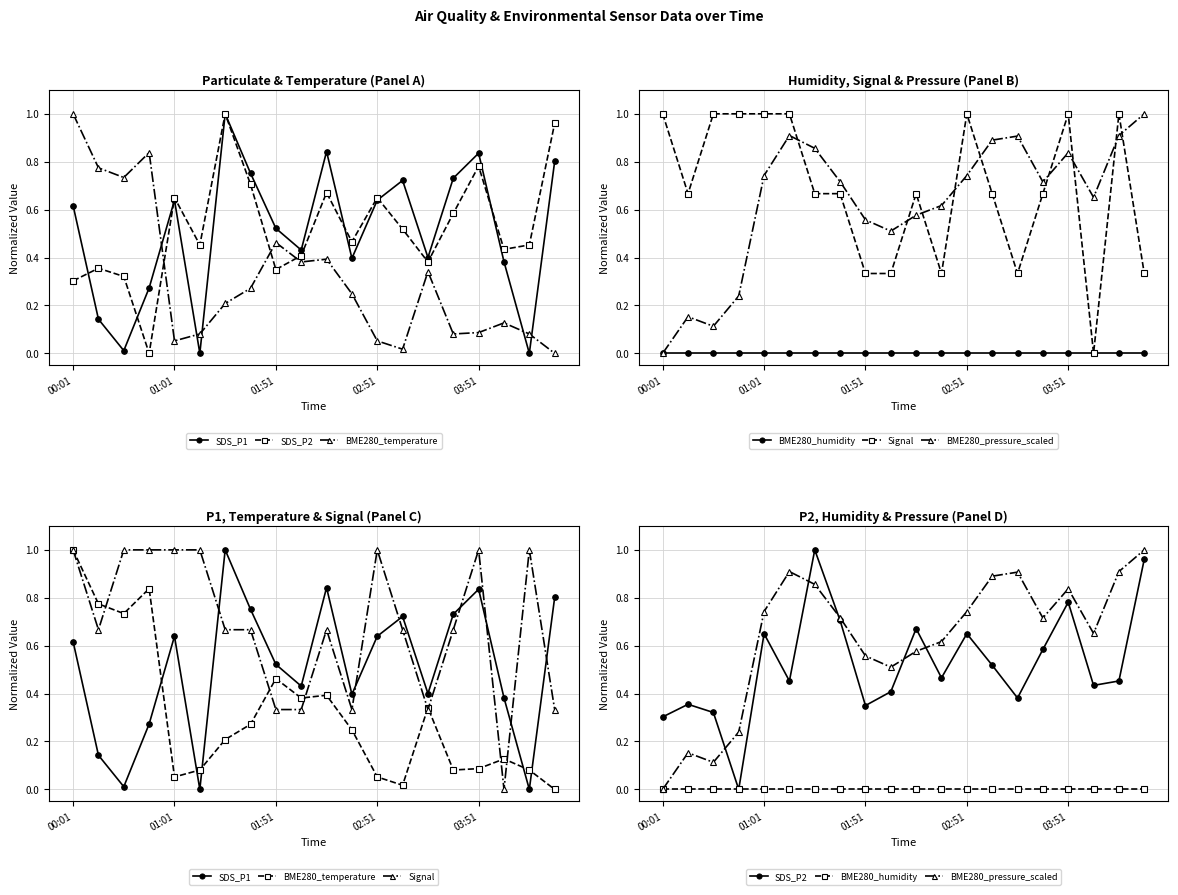

Does the chart have visible grid lines?

Yes